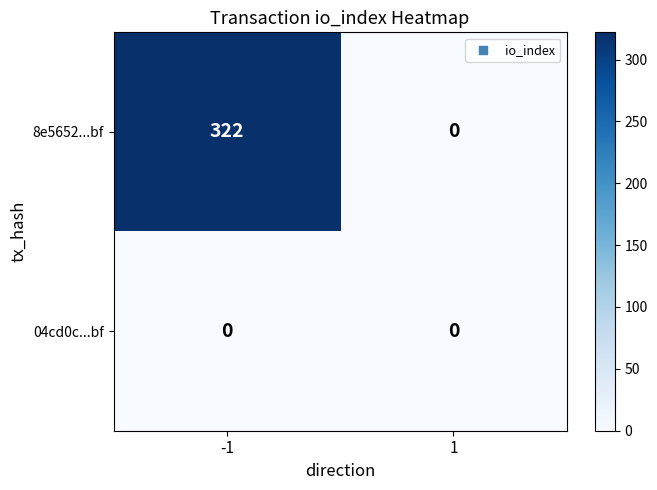

Which series has the largest range (max minus min)?

8e5652...bf